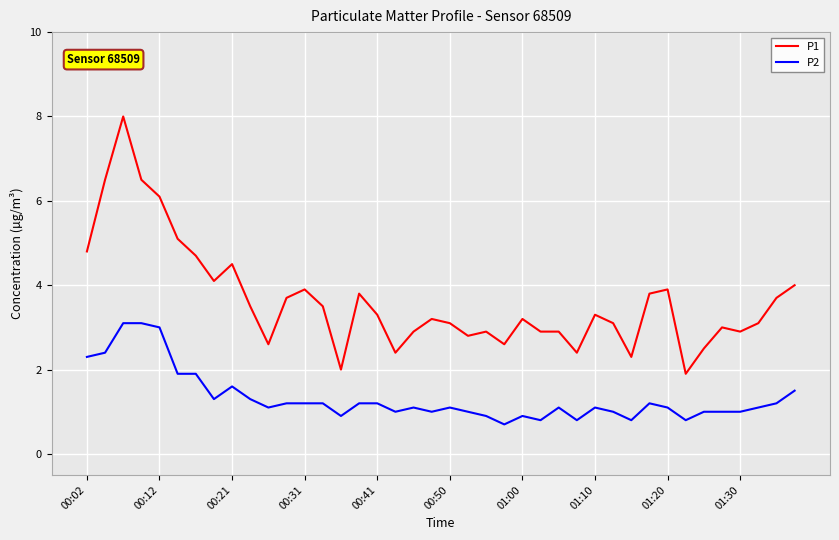

Which series has the widest spread of values?

P1